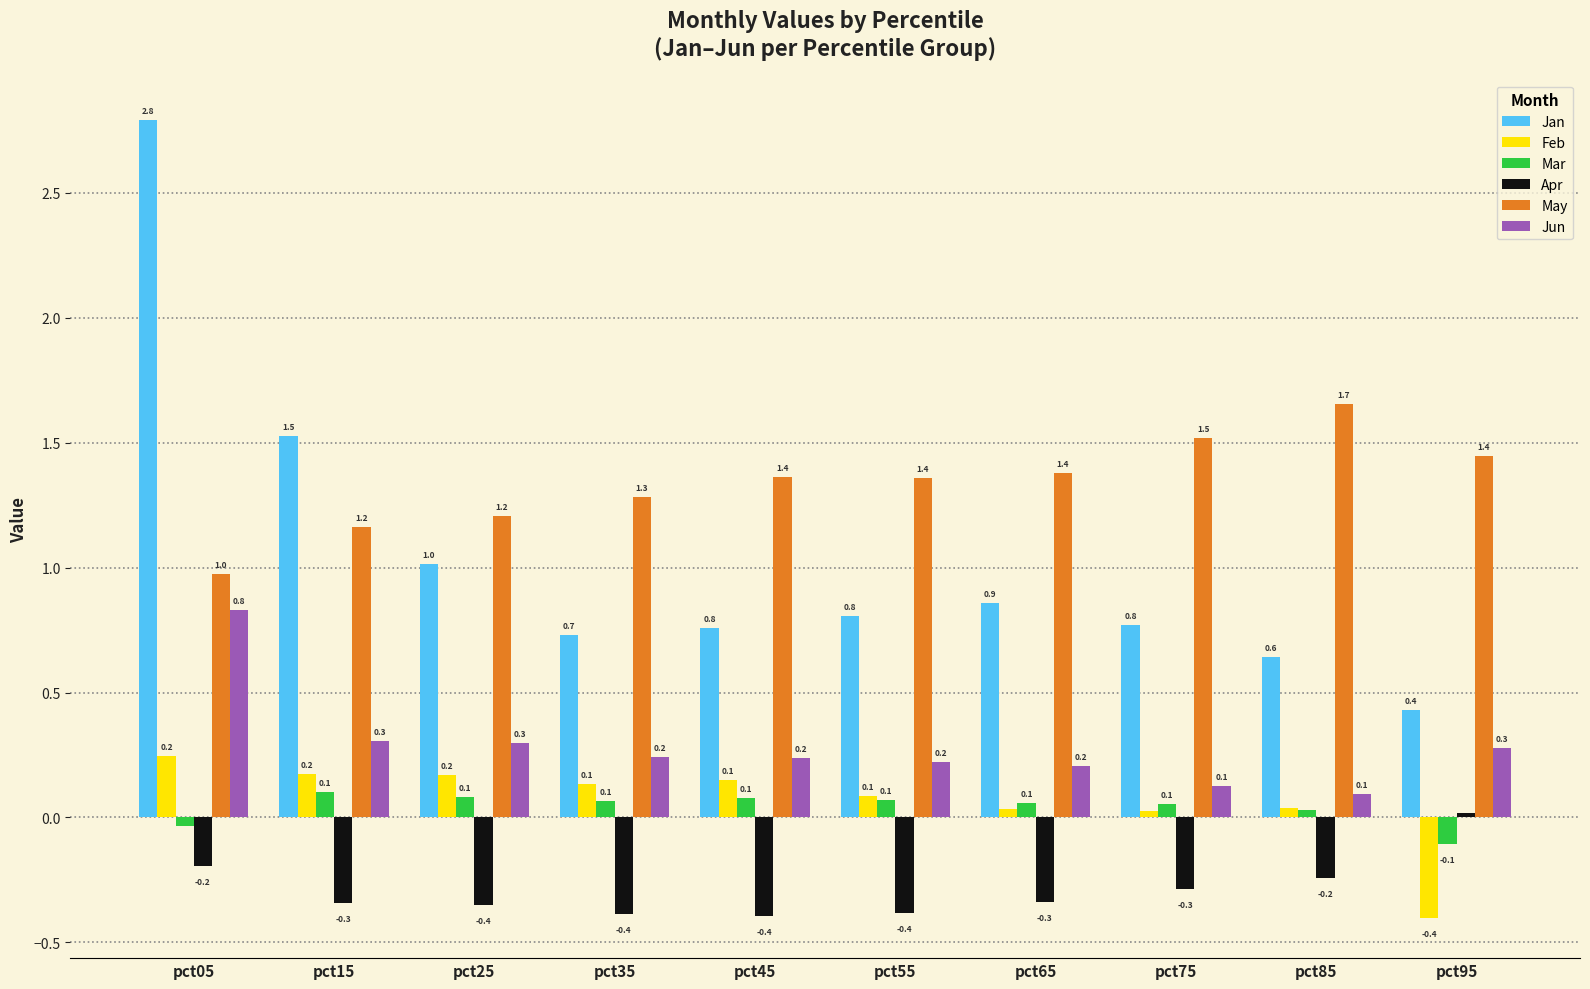

Which category has the highest value across all series?

pct05